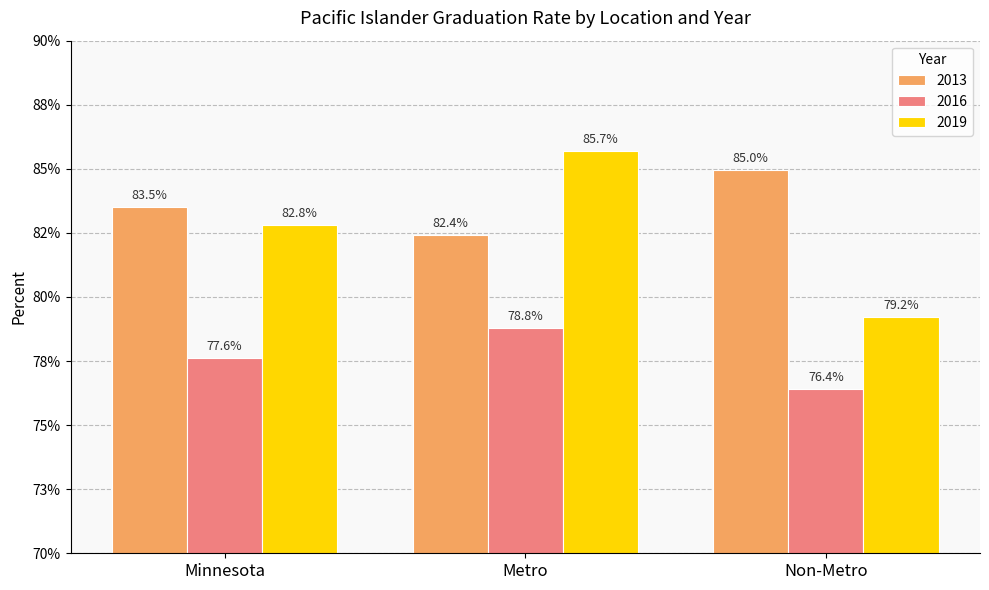

List the series in order of their overall mean, highest first.

2013, 2019, 2016